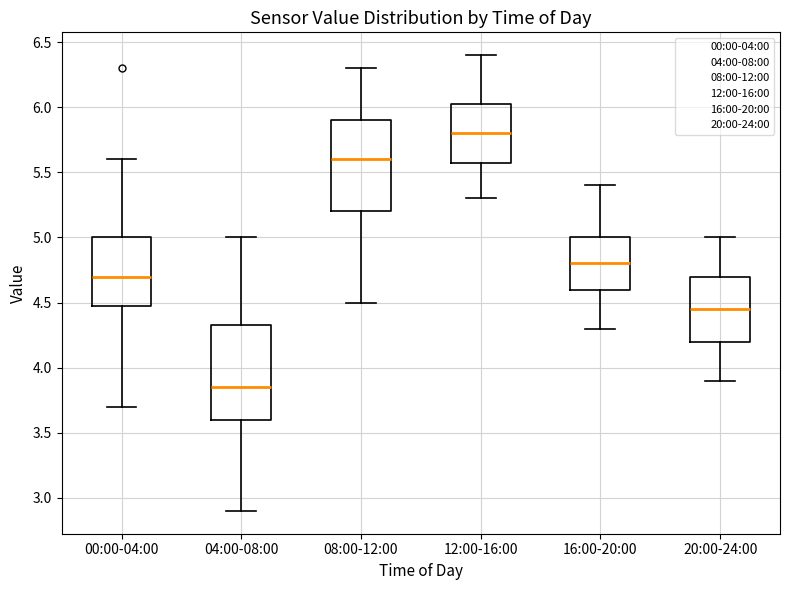

Where does the upper whisker of the box for 16:00-20:00 end on the y-axis? The values are not printed on the chart, so give them approximately, as read against the axis.

5.40